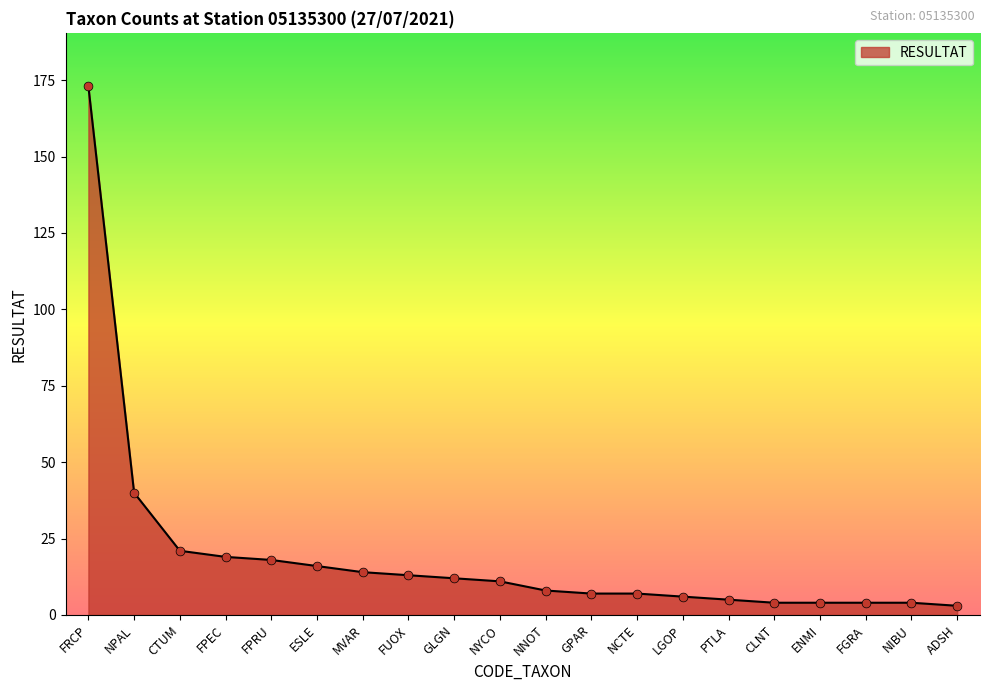

Which has a higher value, ESLE or CTUM?

CTUM